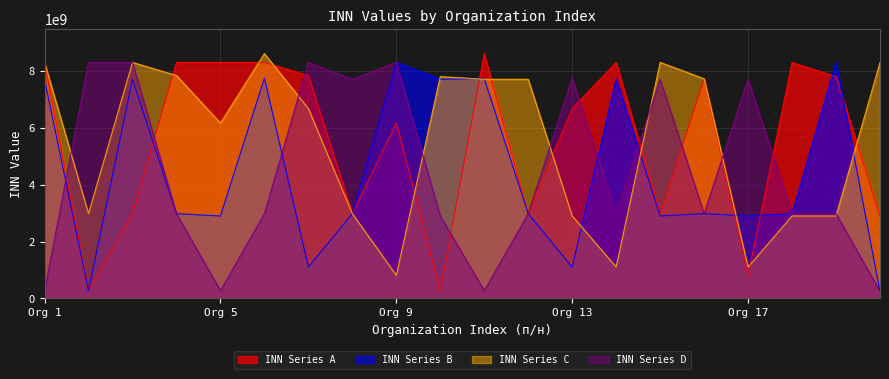

Where does the INN Series C series first go above 7706092528?

Org 1